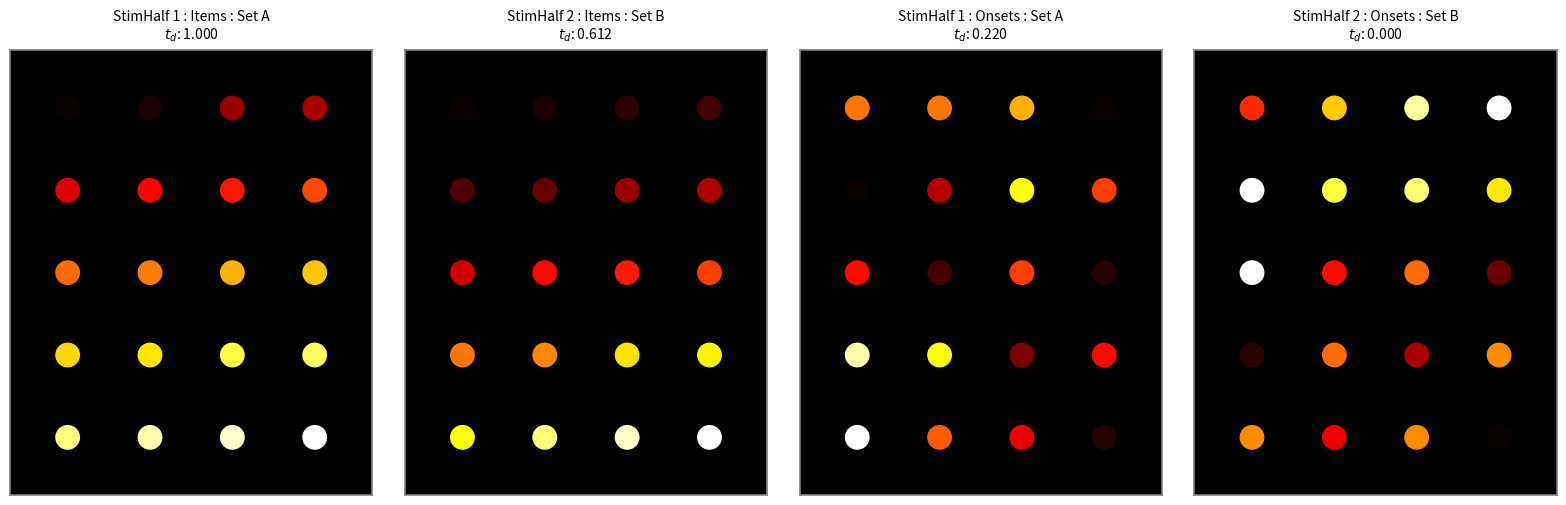

At which label does StimHalf 1 : Items : Set A reach its minimum?

16